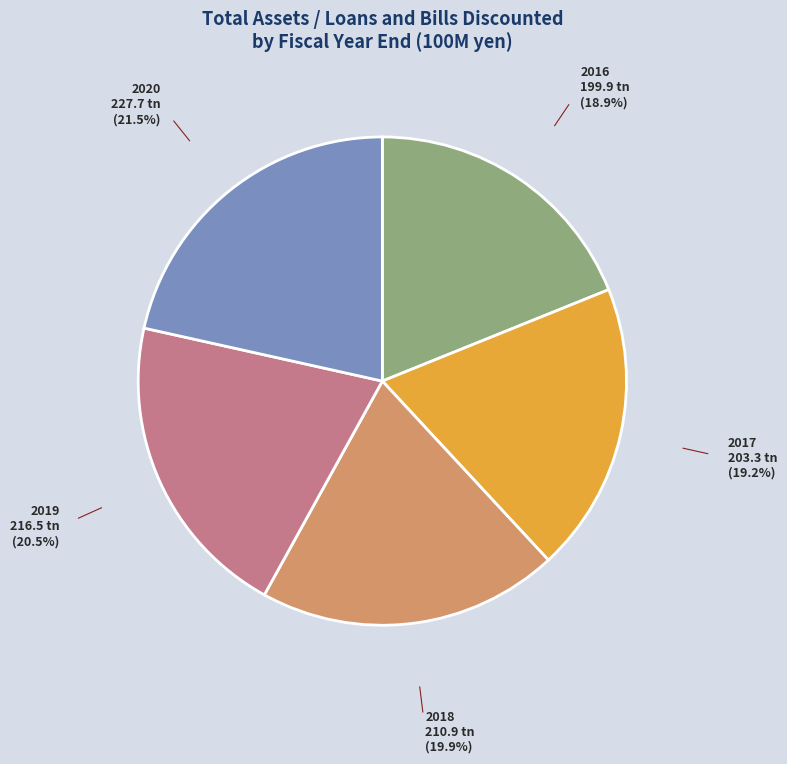

Is 2020 the majority of the pie?

No